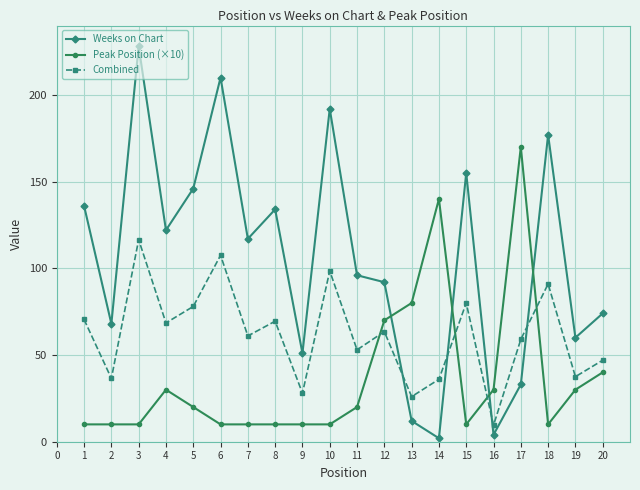

Is the value of Weeks on Chart at 6 greater than the value of Peak Position (×10) at 4?

Yes